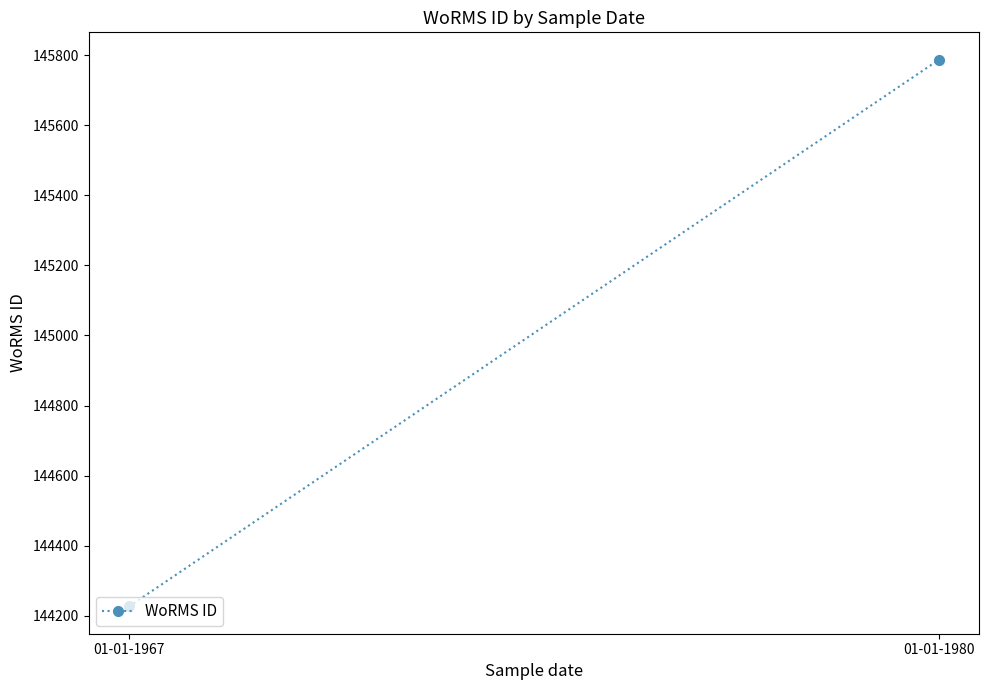

What is the difference between the values at 01-01-1980 and 01-01-1967?

1560